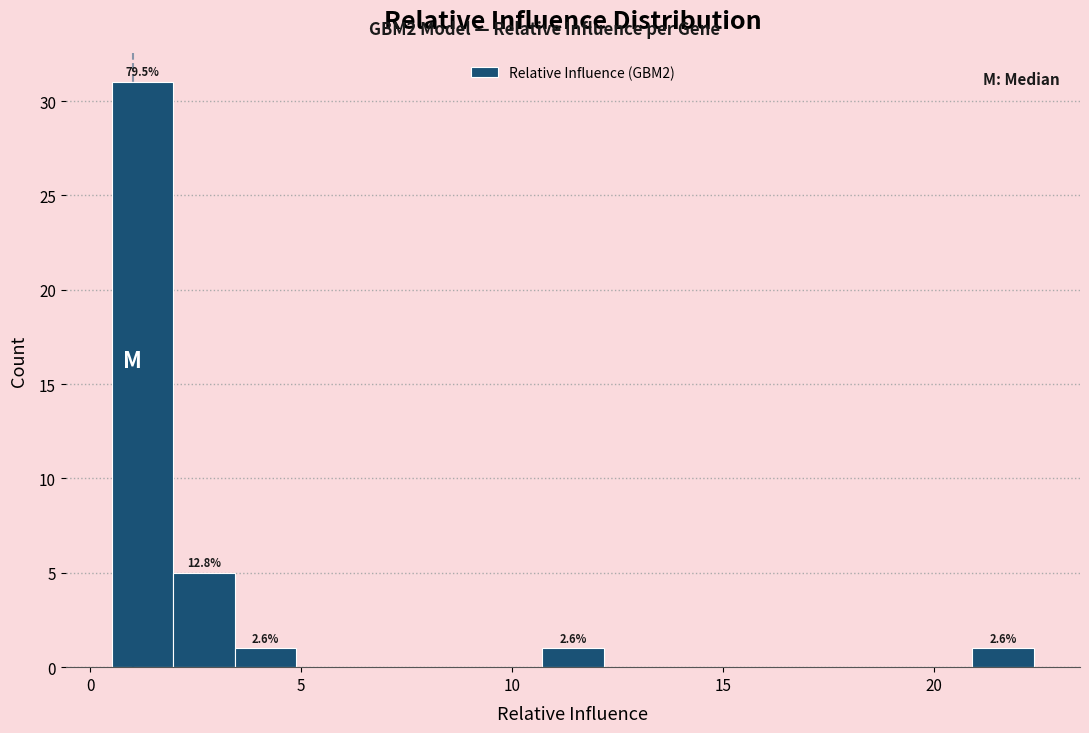

Around what value on the x-axis is the tallest bar? Give the approximate position of its centre, as read against the axis.

1.0